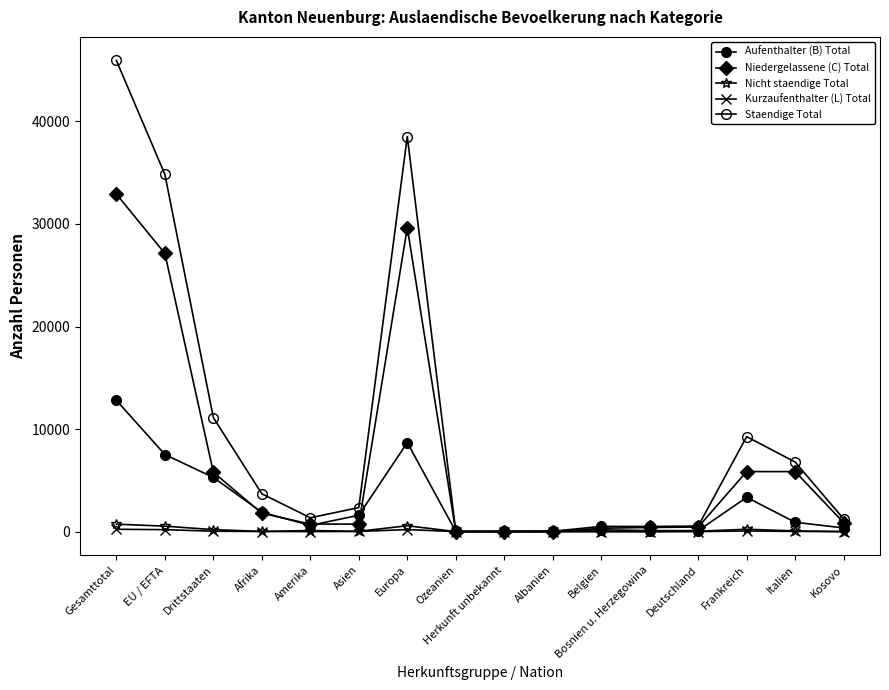

How many lines are shown in the chart?

5